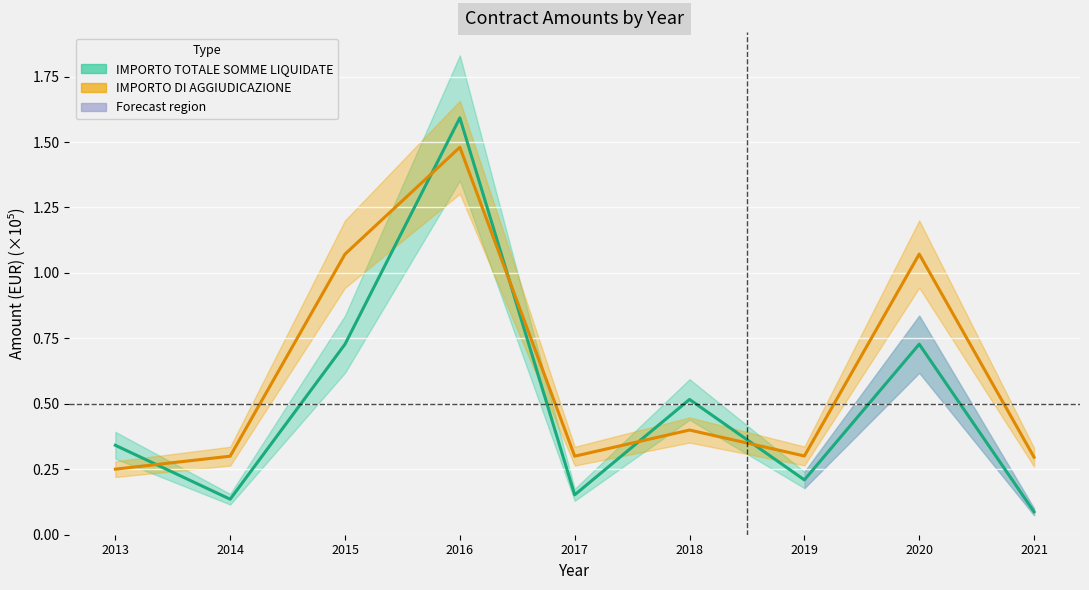

Between 2021 and 2018, which is larger?

2018